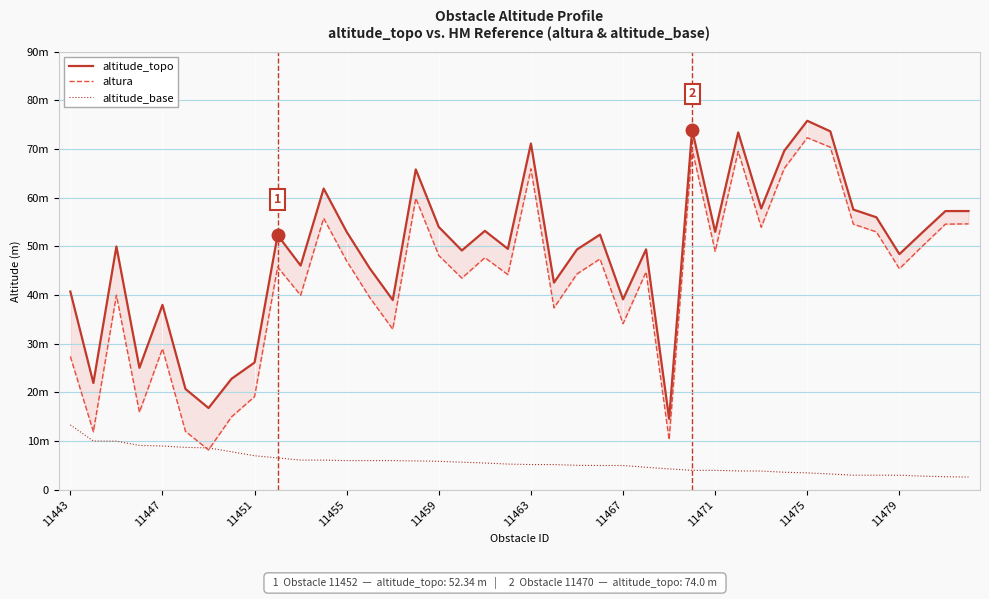

True or false: altitude_base and altura intersect in this chart.

True